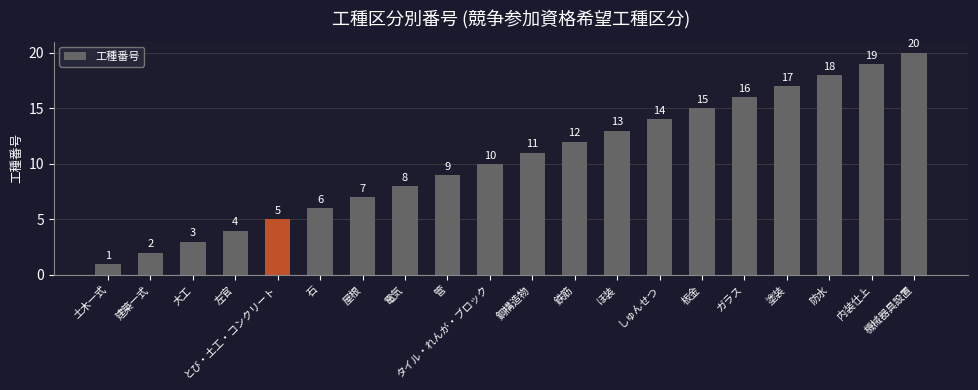

Rank the categories by value from highest to lowest.

機械器具設置, 内装仕上, 防水, 塗装, ガラス, 板金, しゅんせつ, ほ装, 鉄筋, 鋼構造物, タイル・れんが・ブロック, 管, 電気, 屋根, 石, とび・土工・コンクリート, 左官, 大工, 建築一式, 土木一式